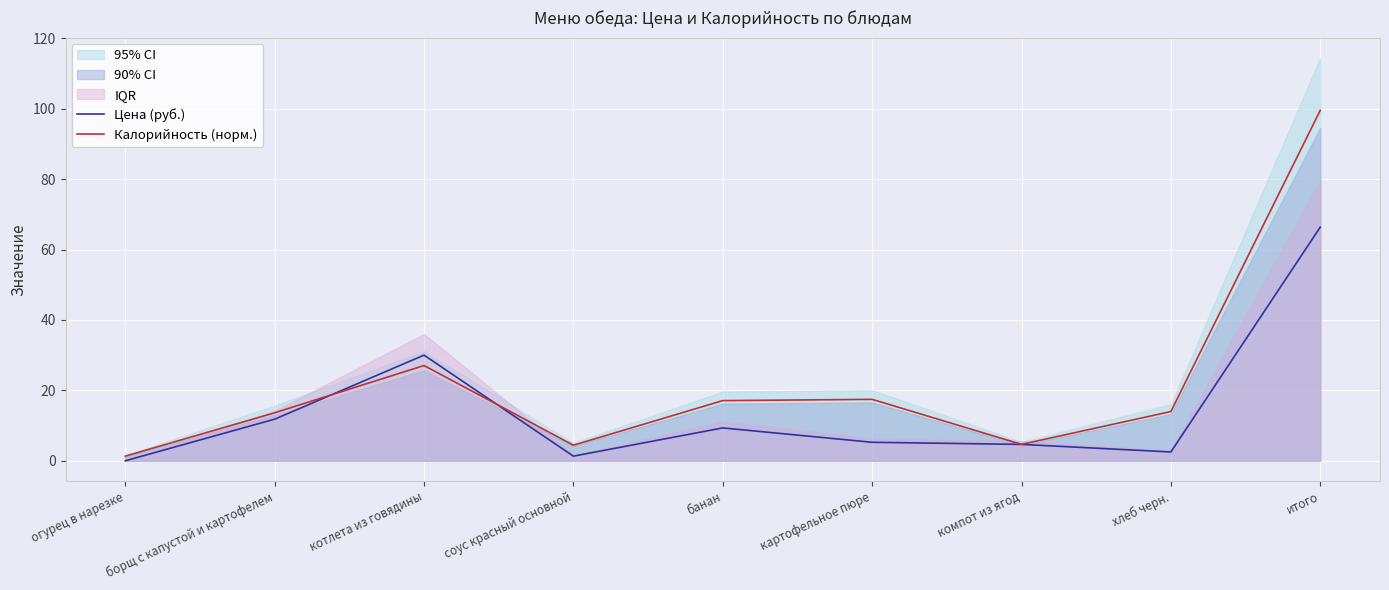

True or false: Калорийность (норм.) and Цена (руб.) cross at least once.

True